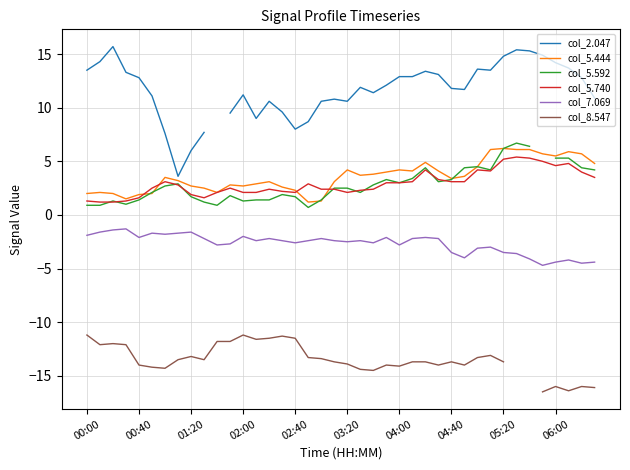

True or false: col_2.047 and col_5.444 intersect in this chart.

False